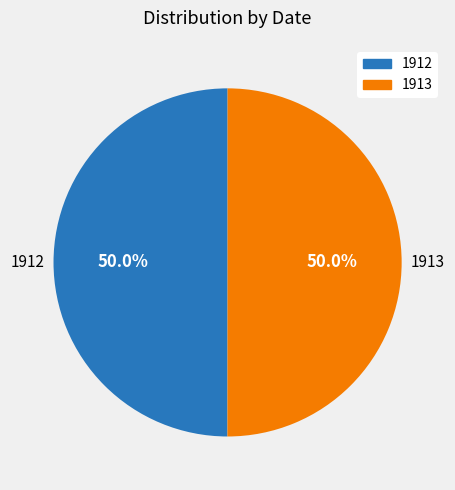

What percentage do 1913 and 1912 together represent?

100.0%